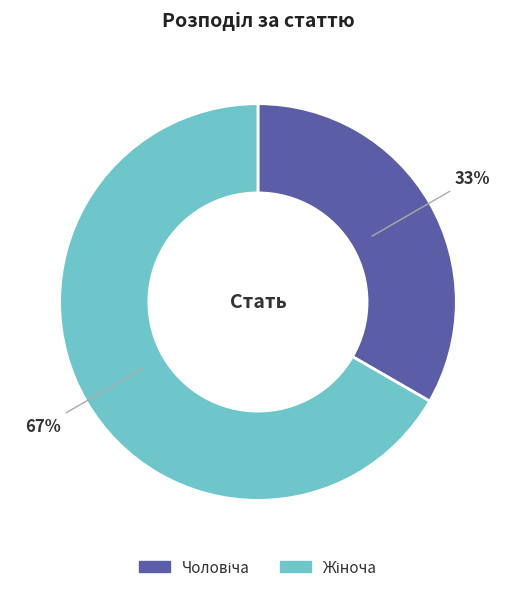

Does any single category account for the majority?

Yes